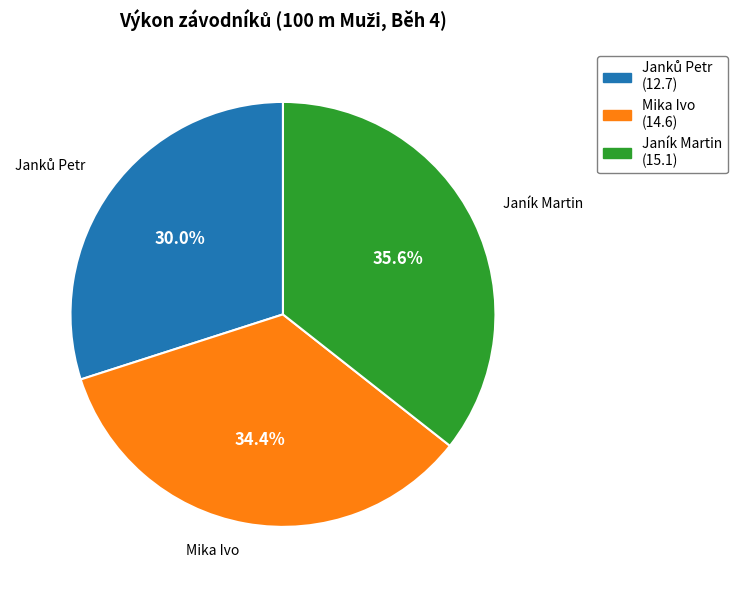

To the nearest percent, what percentage of the pie is Mika Ivo?

34%